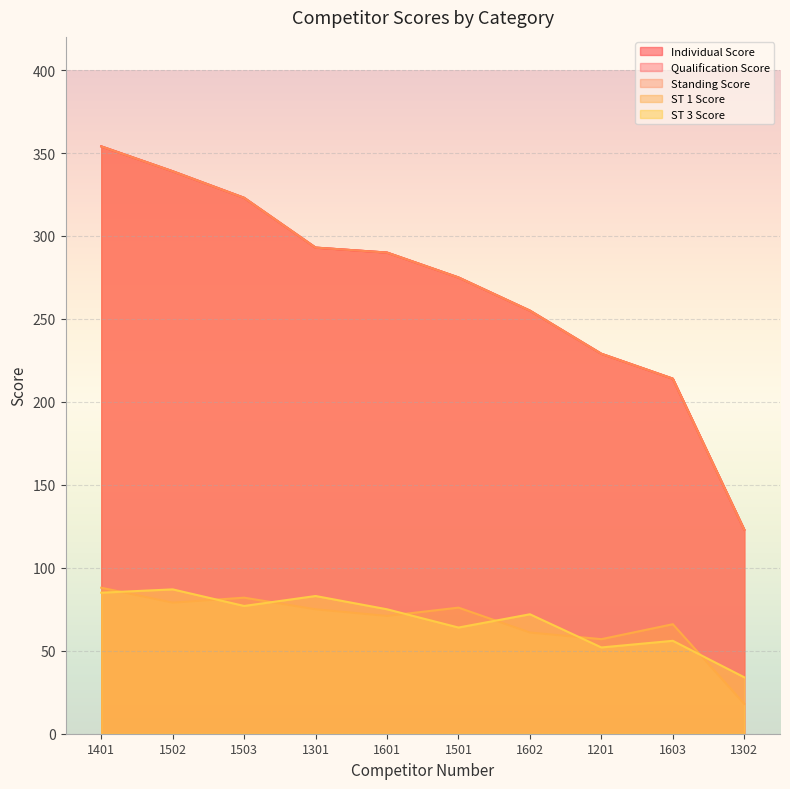

What is the average value of the Standing Score series?

270